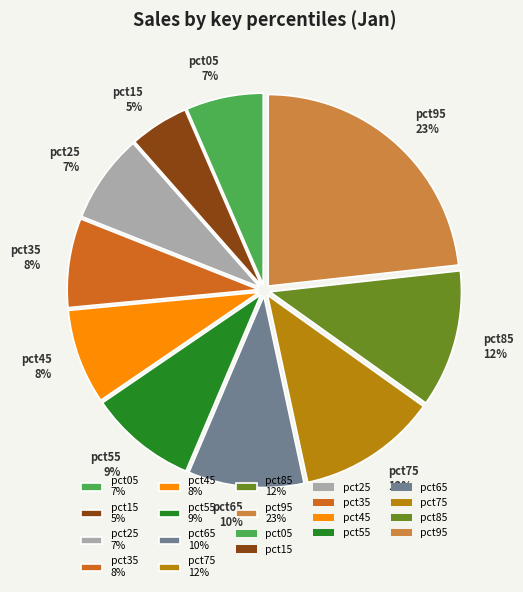

To the nearest percent, what is the difference between the pct75 12% and pct05 7% slice percentages?

5%